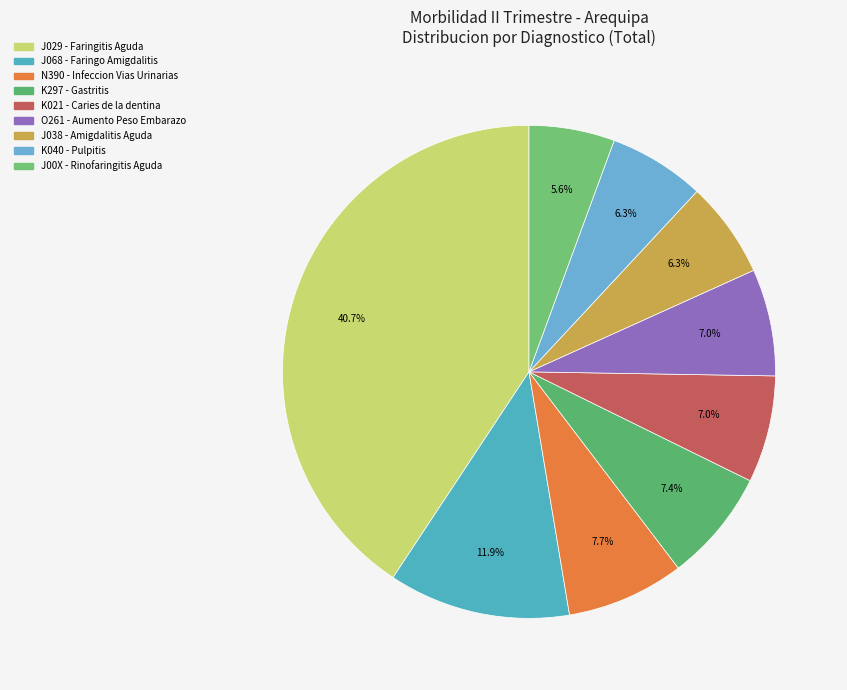

To the nearest percent, what is the average slice percentage?

11%